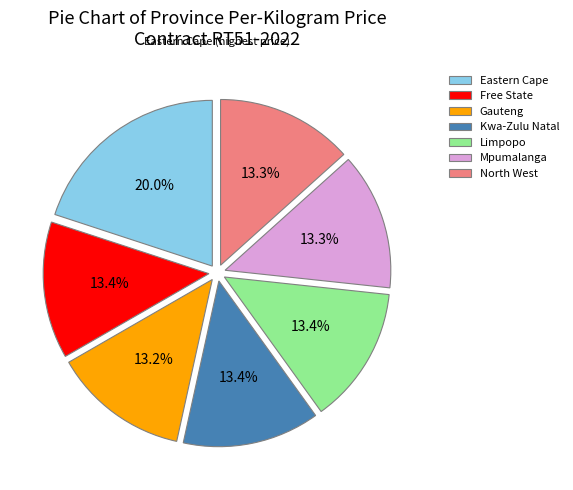

What is the total percentage of Gauteng and Kwa-Zulu Natal?

26.6%